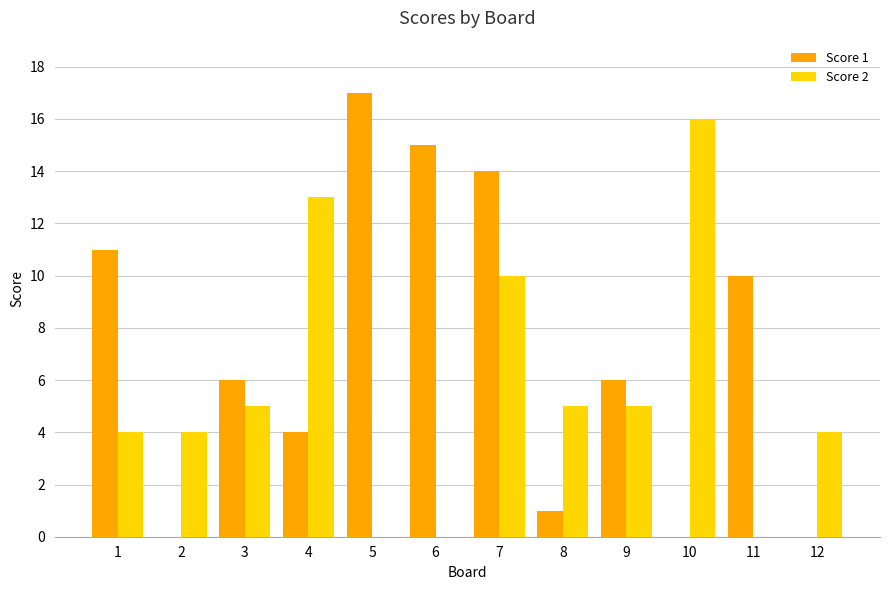

What is the sum of the Score 1 values at 8 and 1?

12